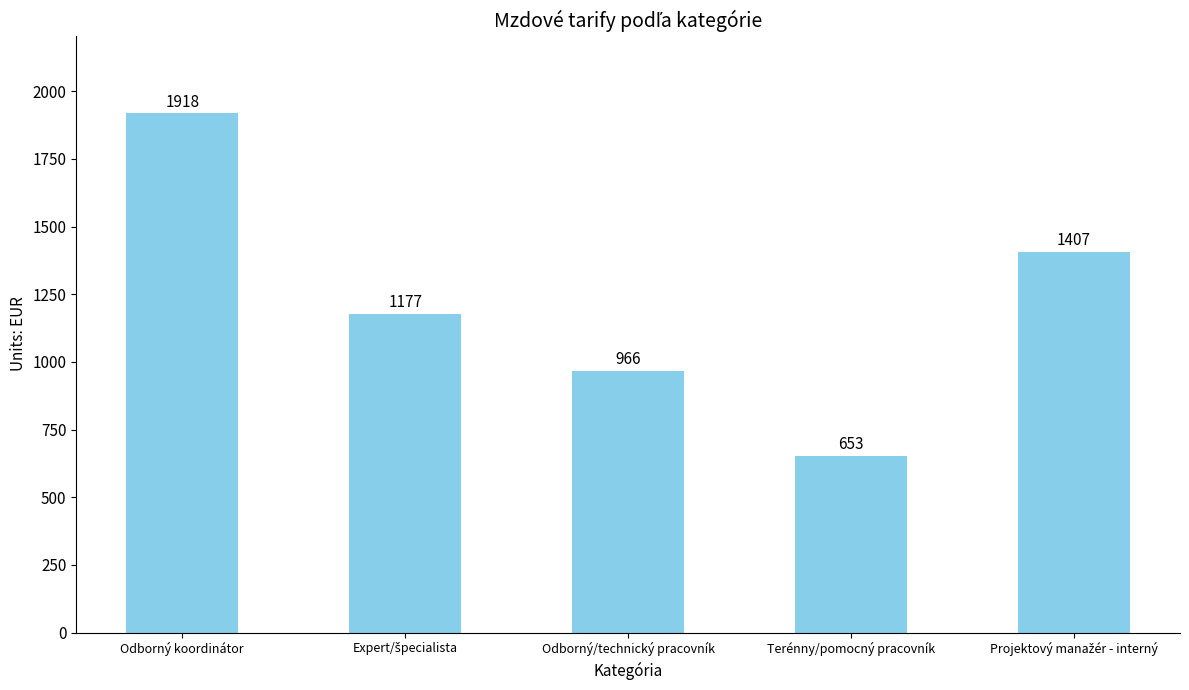

Where does the data first go above 1177?

Odborný koordinátor